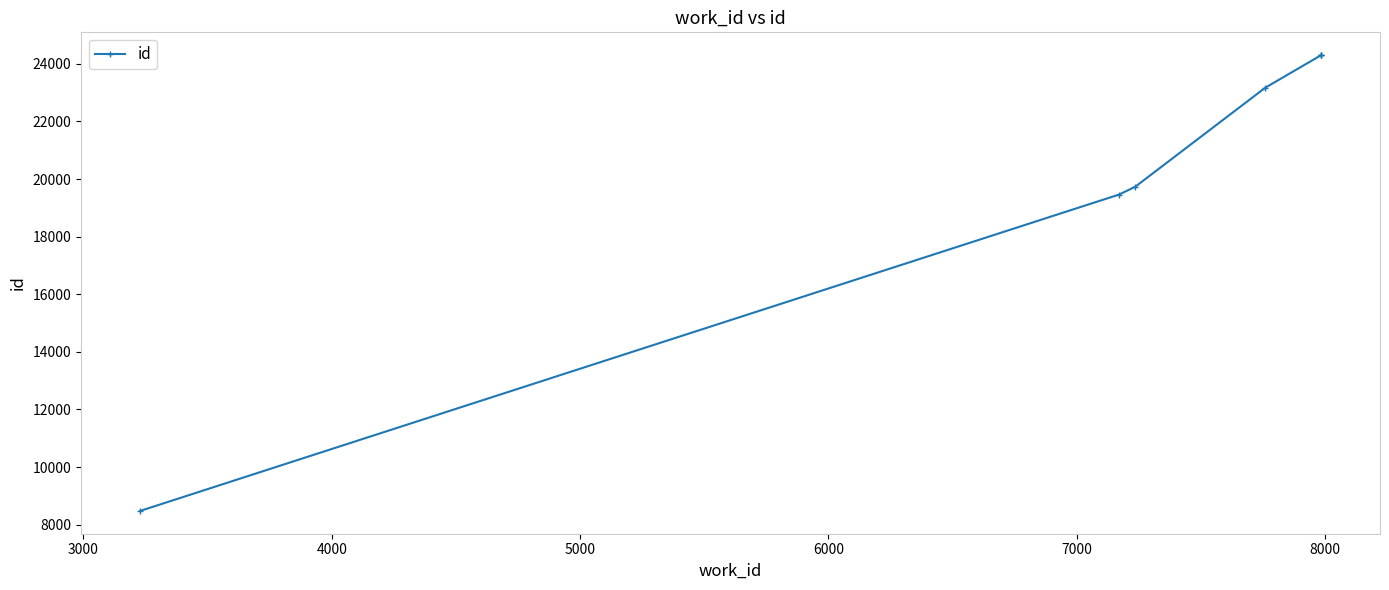

What is the minimum value shown in the chart?

8477